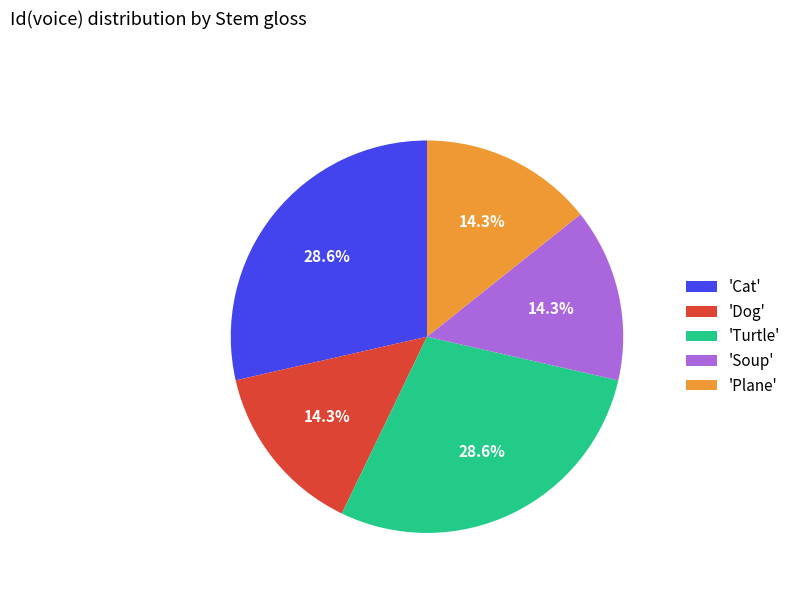

Is 'Plane' the majority of the pie?

No